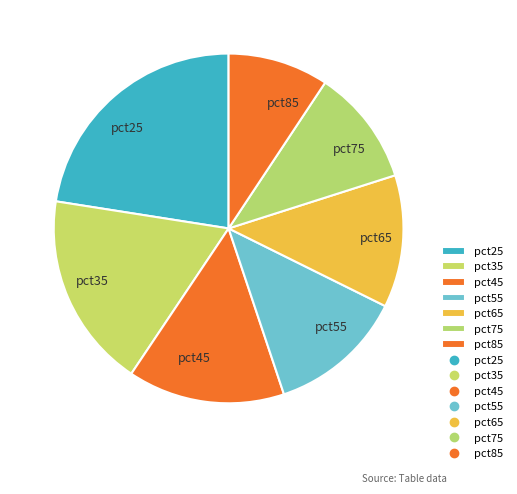

Do pct75 and pct25 together represent more than half of the pie?

No